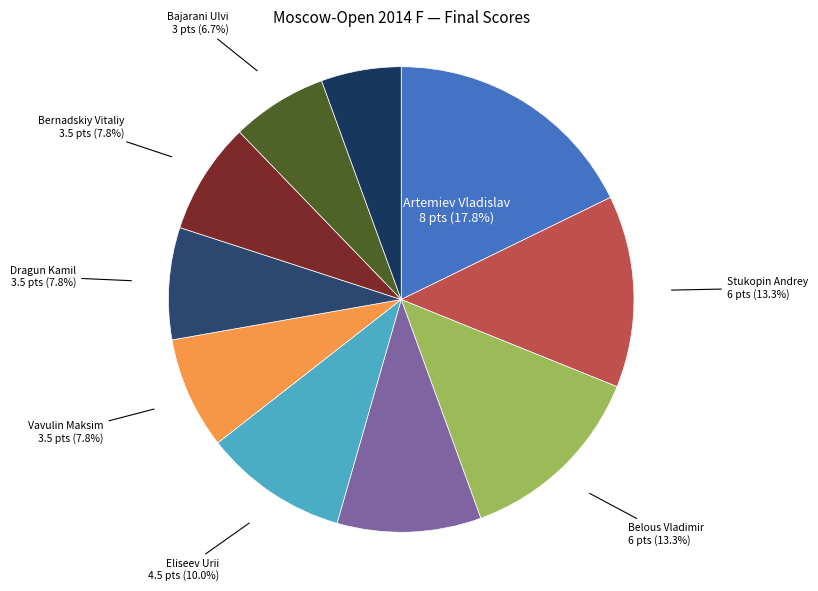

How many slices are in this pie chart?

10